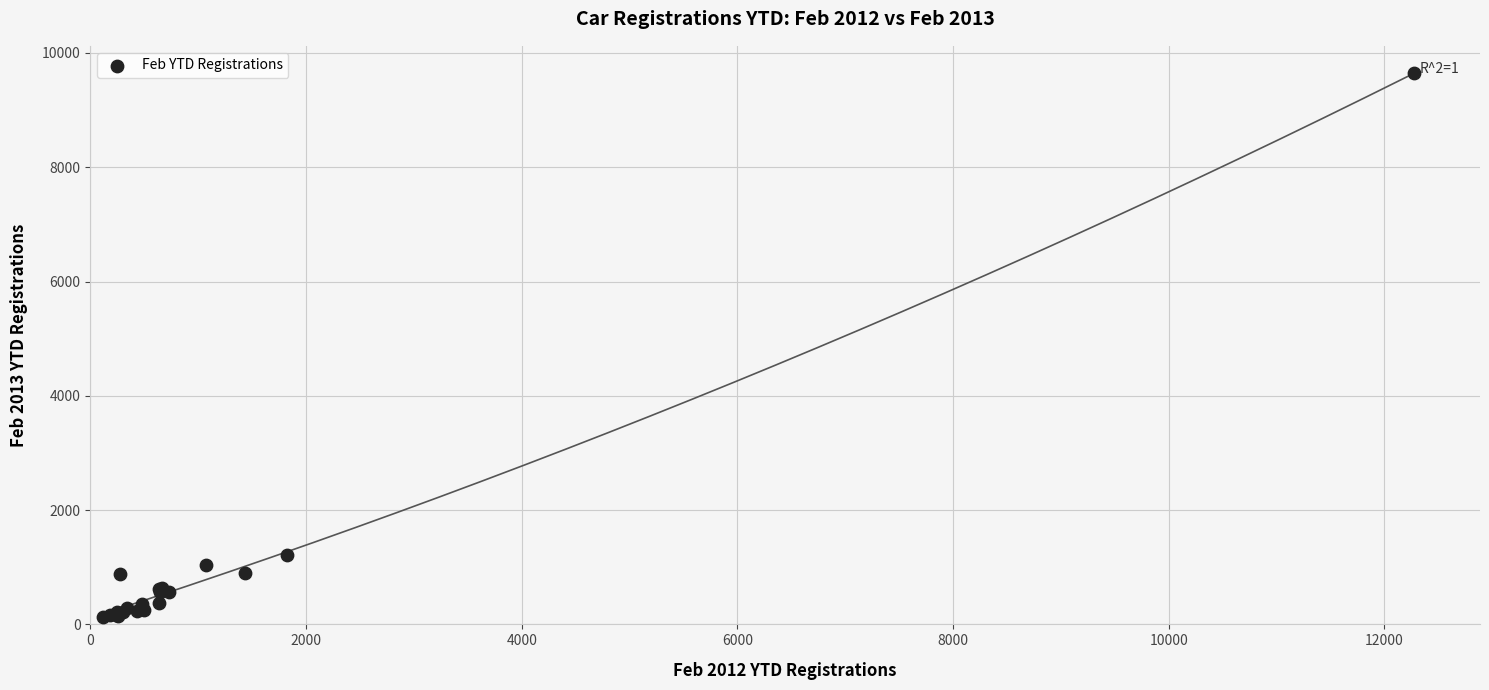

What Y value in the scatter plot is closest to 4890?

1210